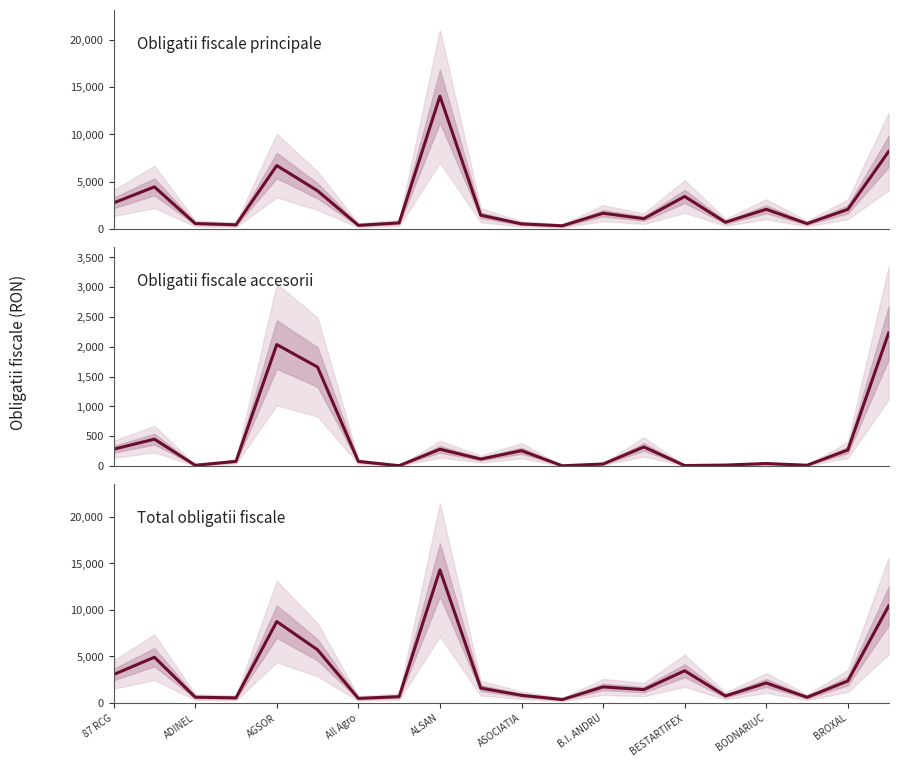

The value of Obligatii fiscale accesorii at 19 is 3843. True or false?

False